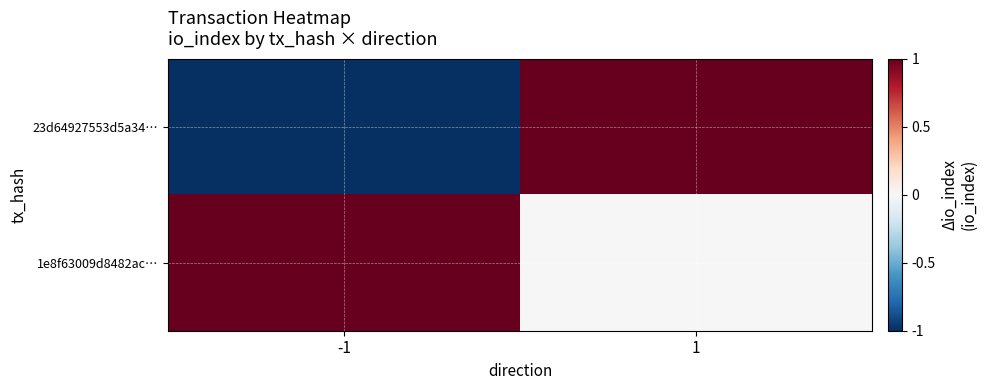

List the series in order of their peak value, lowest first.

23d64927553d5a34…, 1e8f63009d8482ac…